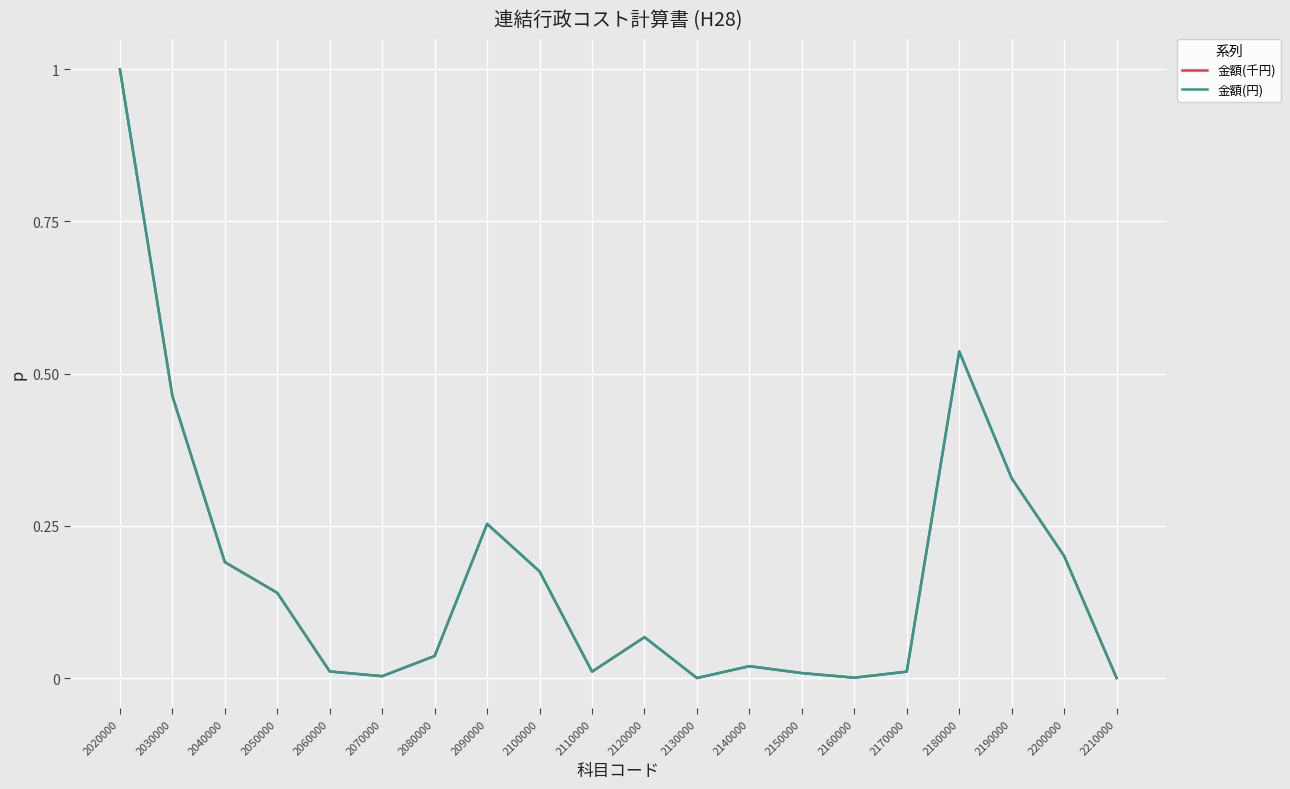

Is this an area chart (filled region under the line)?

No